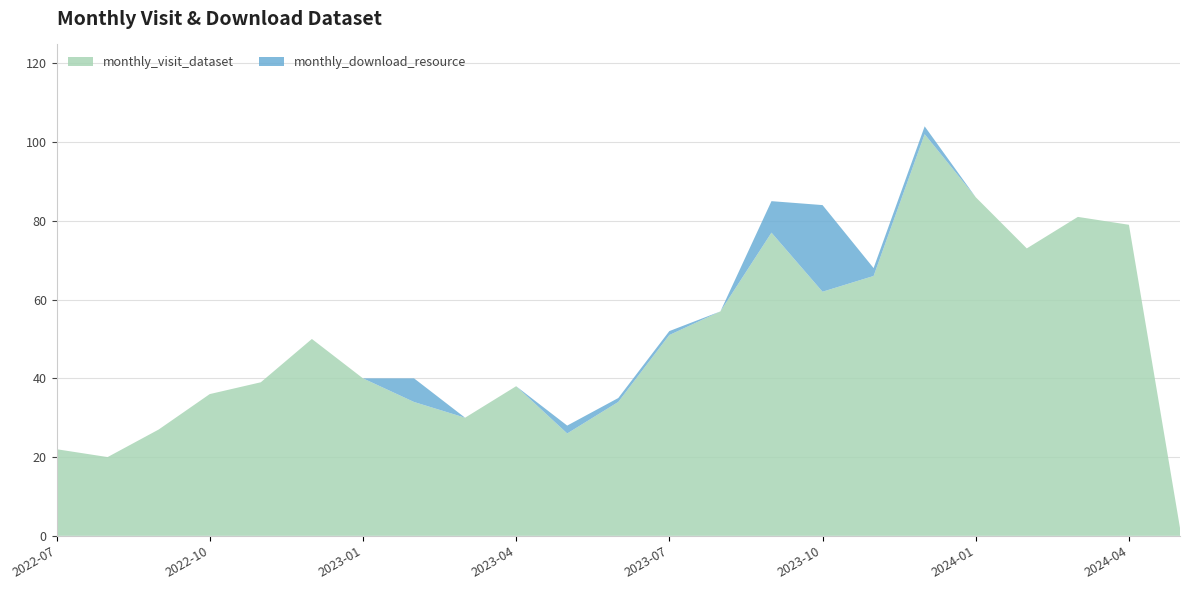

Reading right to left, extract all data points from this chart.

monthly_visit_dataset: 2	79	81	73	86	102	66	62	77	57	51	34	26	38	30	34	40	50	39	36	27	20	22
monthly_download_resource: 0	0	0	0	0	2	2	22	8	0	1	1	2	0	0	6	0	0	0	0	0	0	0